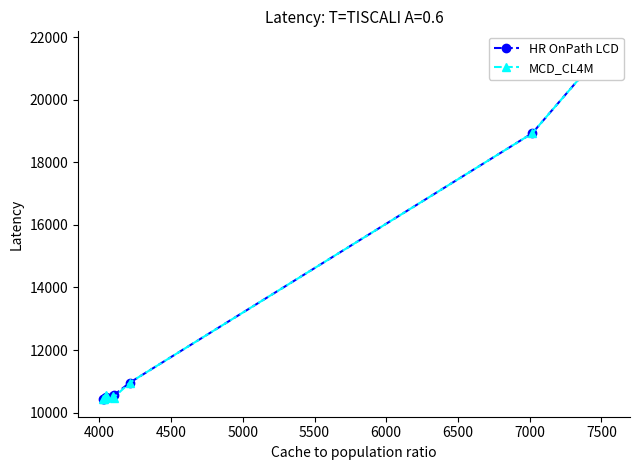

Rank the series by their maximum value, from lowest to highest.

HR OnPath LCD, MCD_CL4M